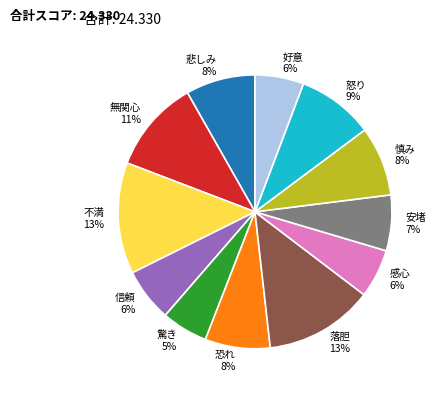

How many segments does this pie chart have?

12